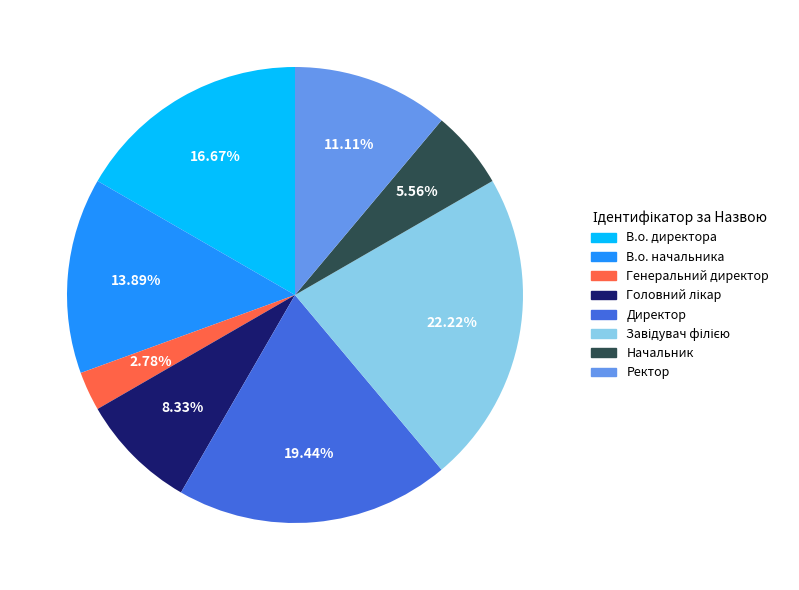

Which category has the smallest portion of the pie?

Генеральний директор